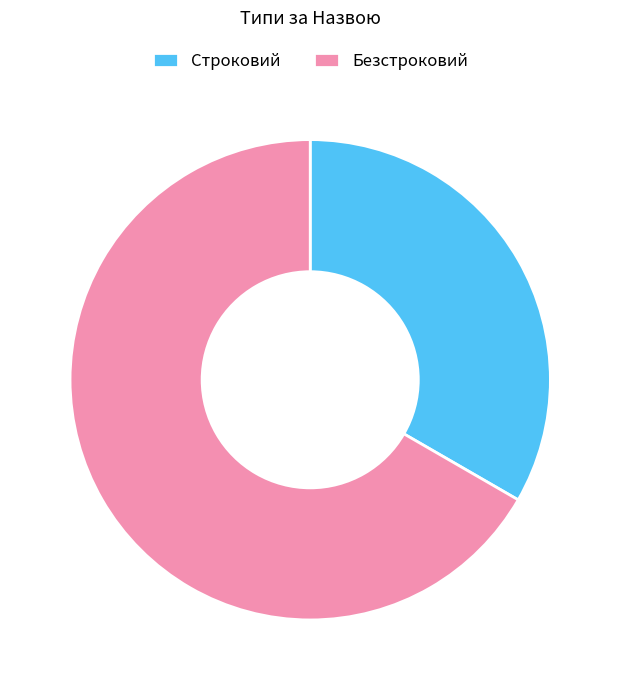

Which slice is the smallest?

Строковий